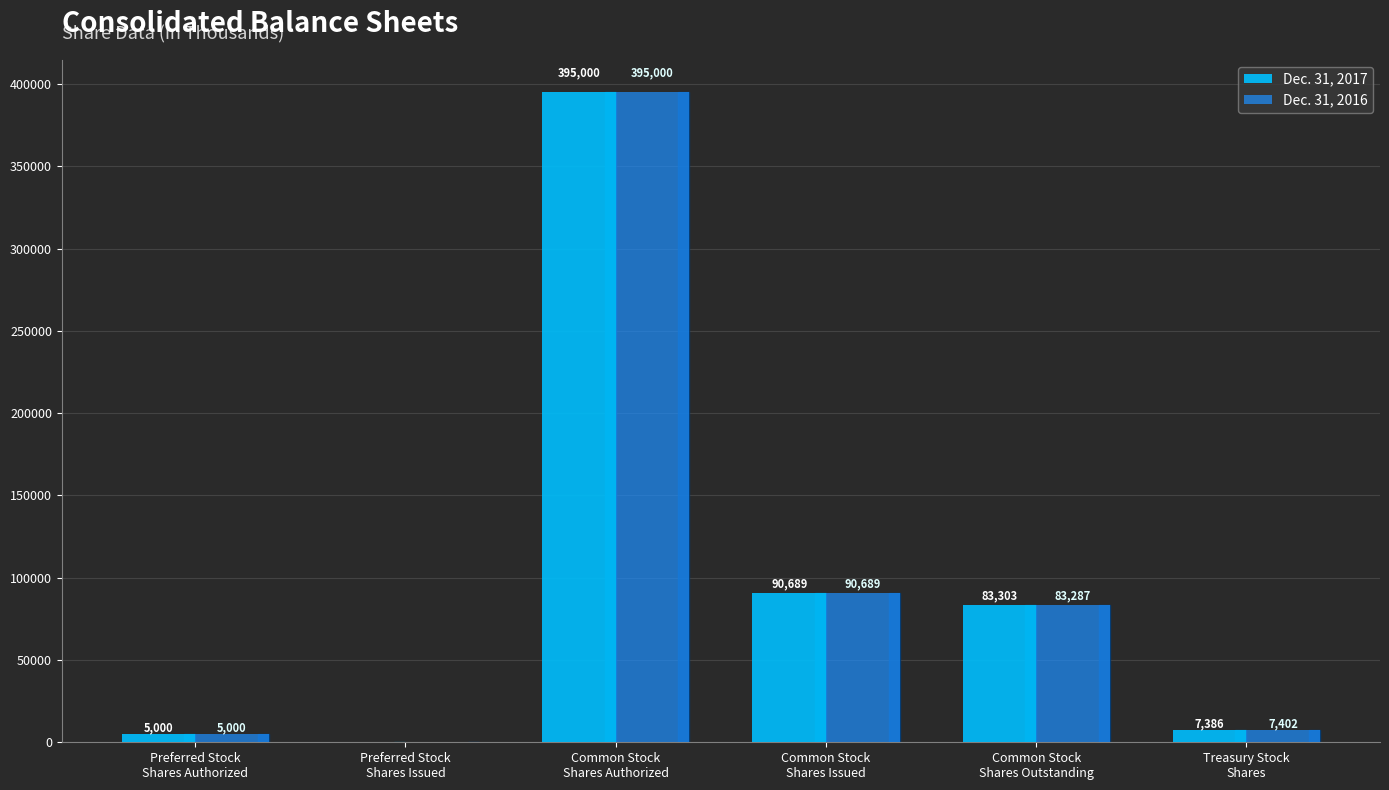

What is the sum of all Dec. 31, 2016 values?

581378